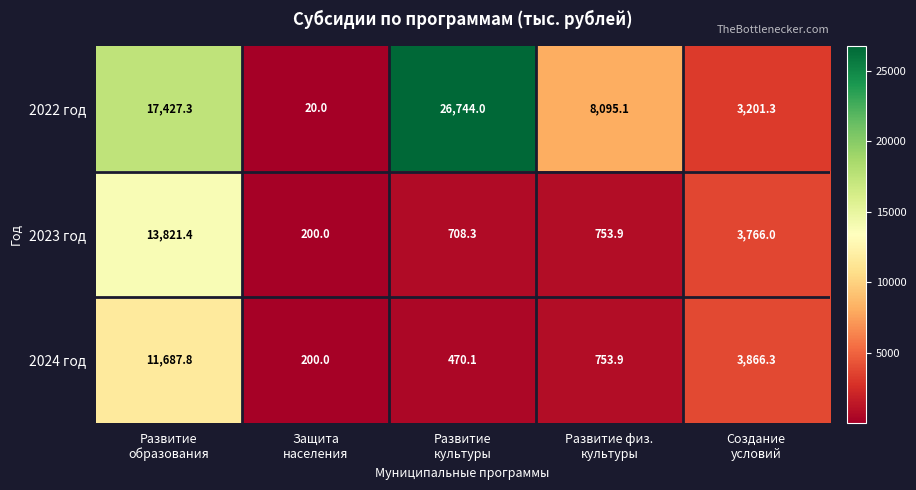

What is the difference between the maximum and minimum values in the 2023 год series?

13621.4